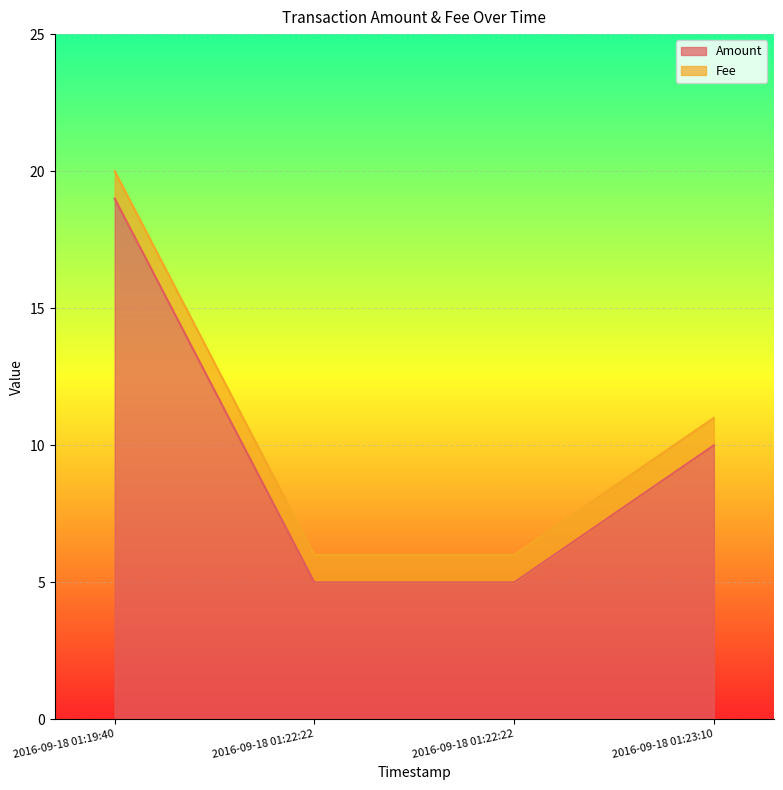

The chart shows a value of 7 at 2016-09-18 01:22:22. True or false?

False